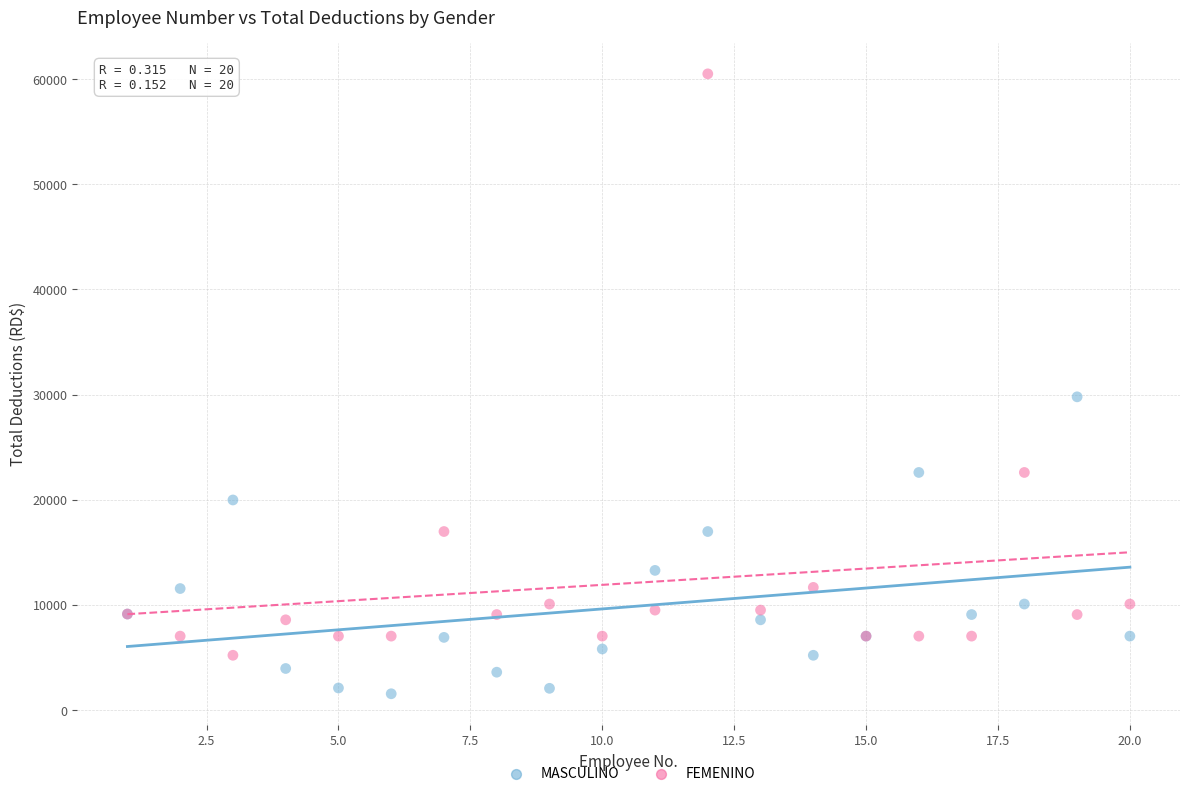

What is the X range (max minus min) for the scatter plot?

19.0